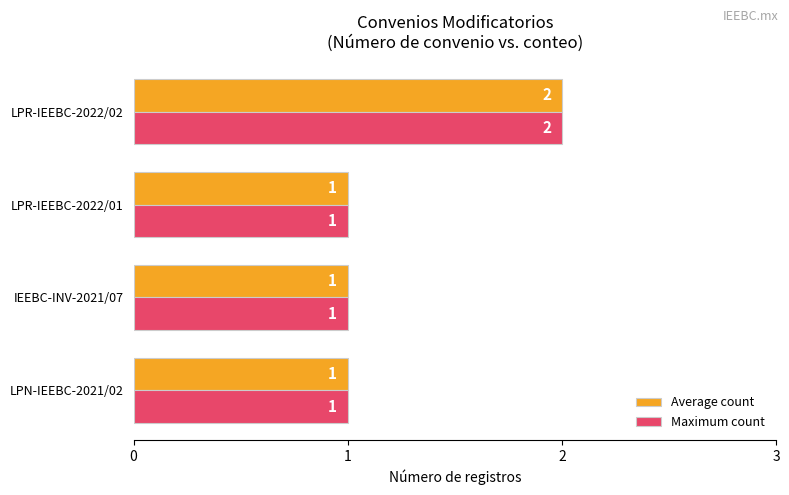

At which category is the sum across all series the highest?

LPR-IEEBC-2022/02